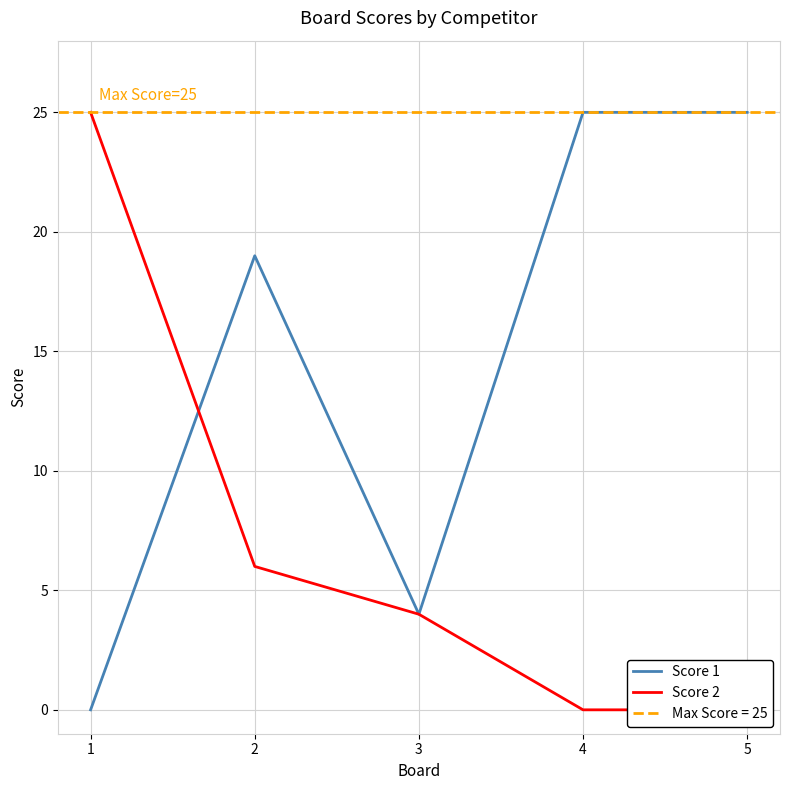

How many values in the Score 2 series exceed 4?

2